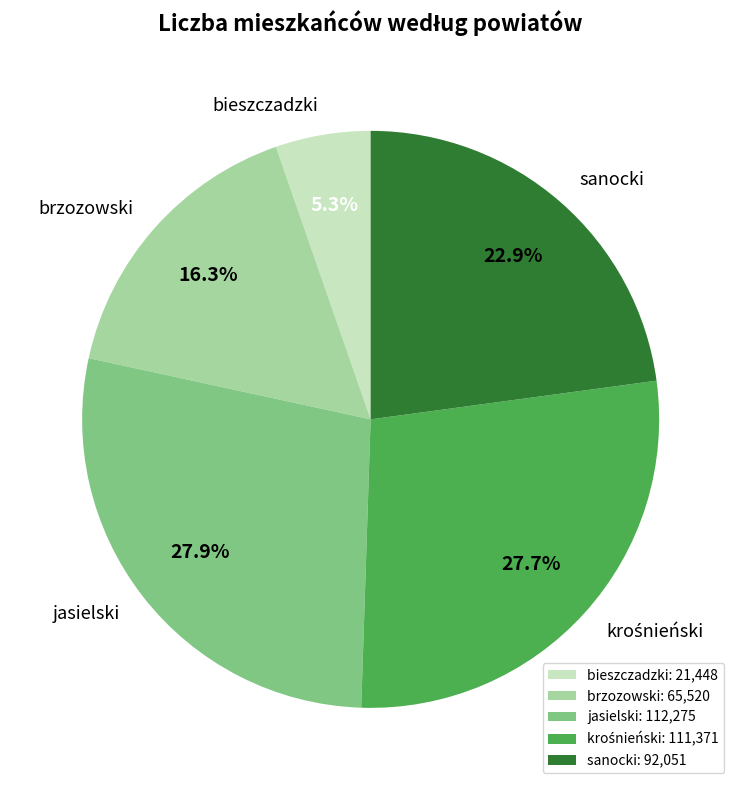

To the nearest percent, what percentage of the pie is bieszczadzki?

5%